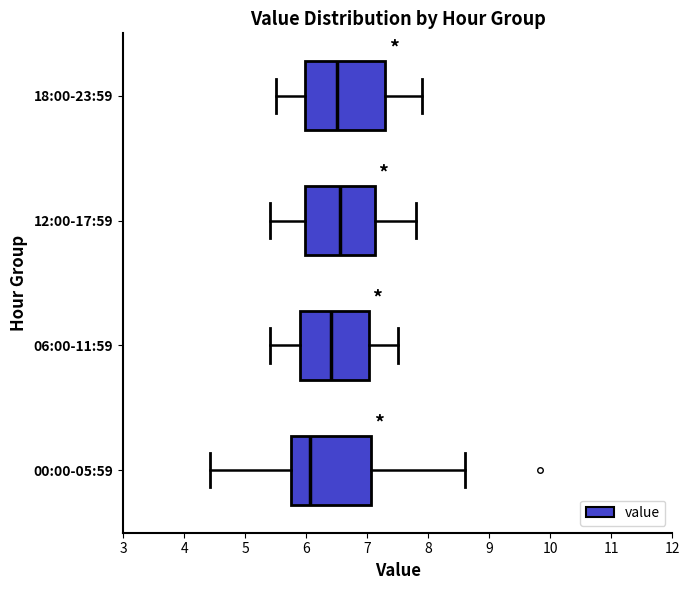

Reading bottom to top, transcribe this box plot: for each box, give where its median line is, the range the box spans, and where its two whiskers end, as read against the x-axis. The values are not printed on the chart, so give them approximately, as read against the axis.

00:00-05:59: median 6.1, box 5.8 to 7.1, whiskers 4.4 to 8.6
06:00-11:59: median 6.4, box 5.9 to 7.0, whiskers 5.4 to 7.5
12:00-17:59: median 6.6, box 6.0 to 7.1, whiskers 5.4 to 7.8
18:00-23:59: median 6.5, box 6.0 to 7.3, whiskers 5.5 to 7.9